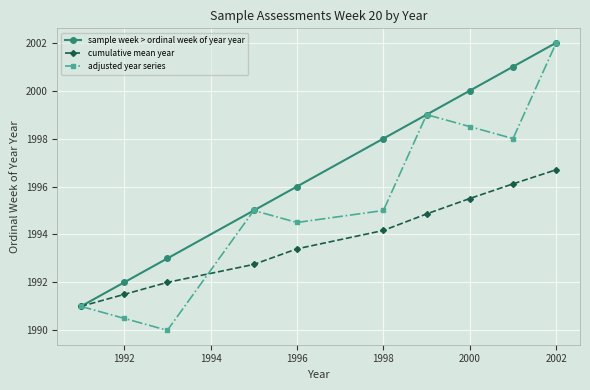

What is the value of the sample week > ordinal week of year year point at the 9th from the left?

2001.0